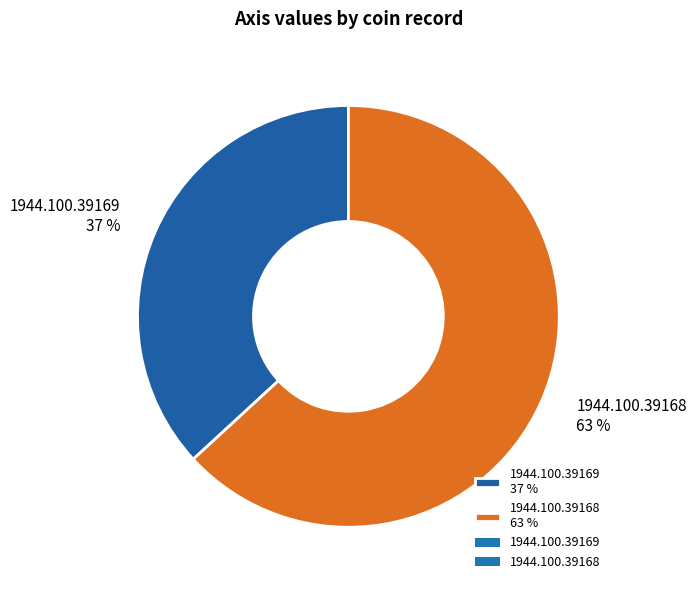

Count the number of slices in the pie.

2